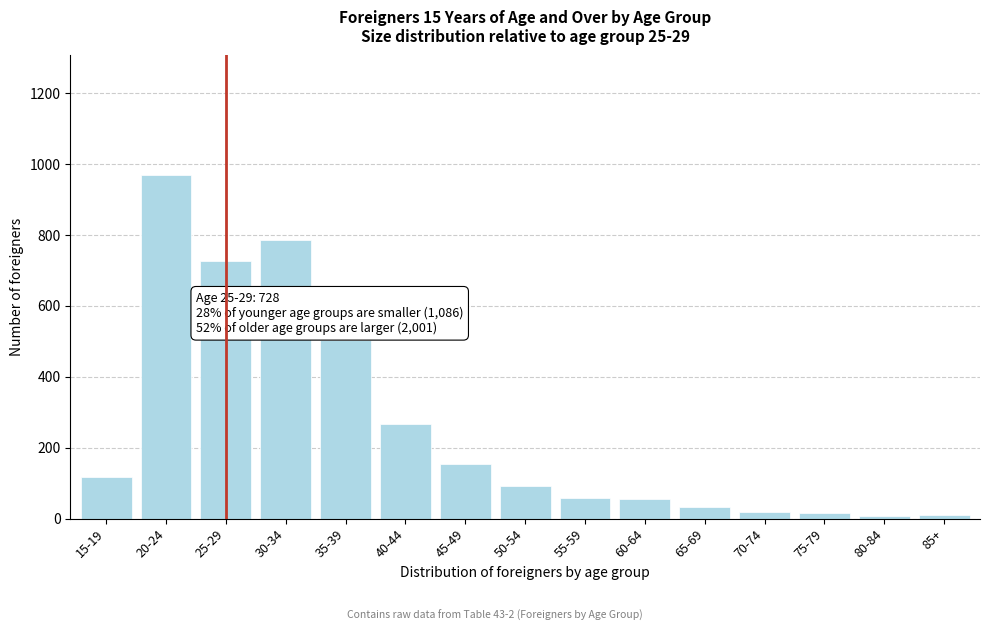

What is the label of the 2nd bar from the left?

20-24